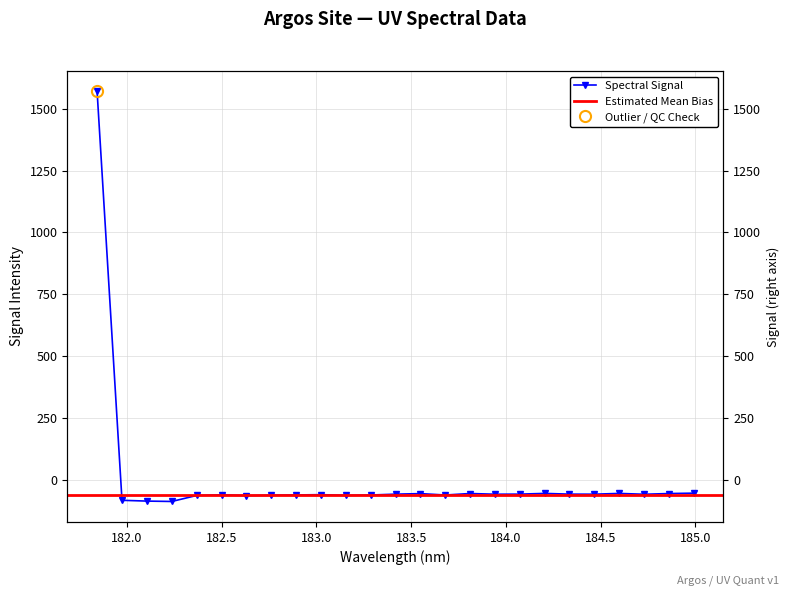

What is the difference between the maximum and minimum values?

1656.9